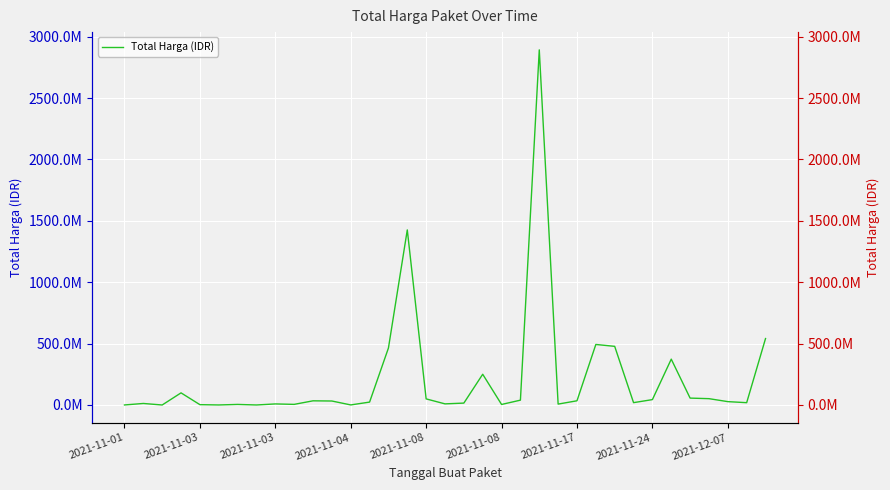

Which category has the lowest value across all series?

2021-11-03